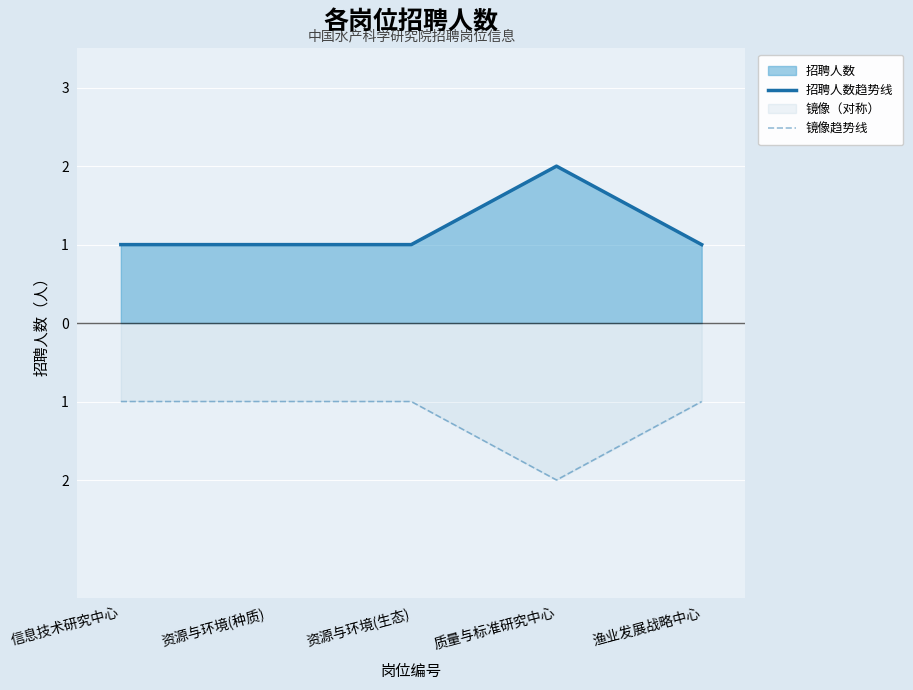

How many data points does each series have?

5